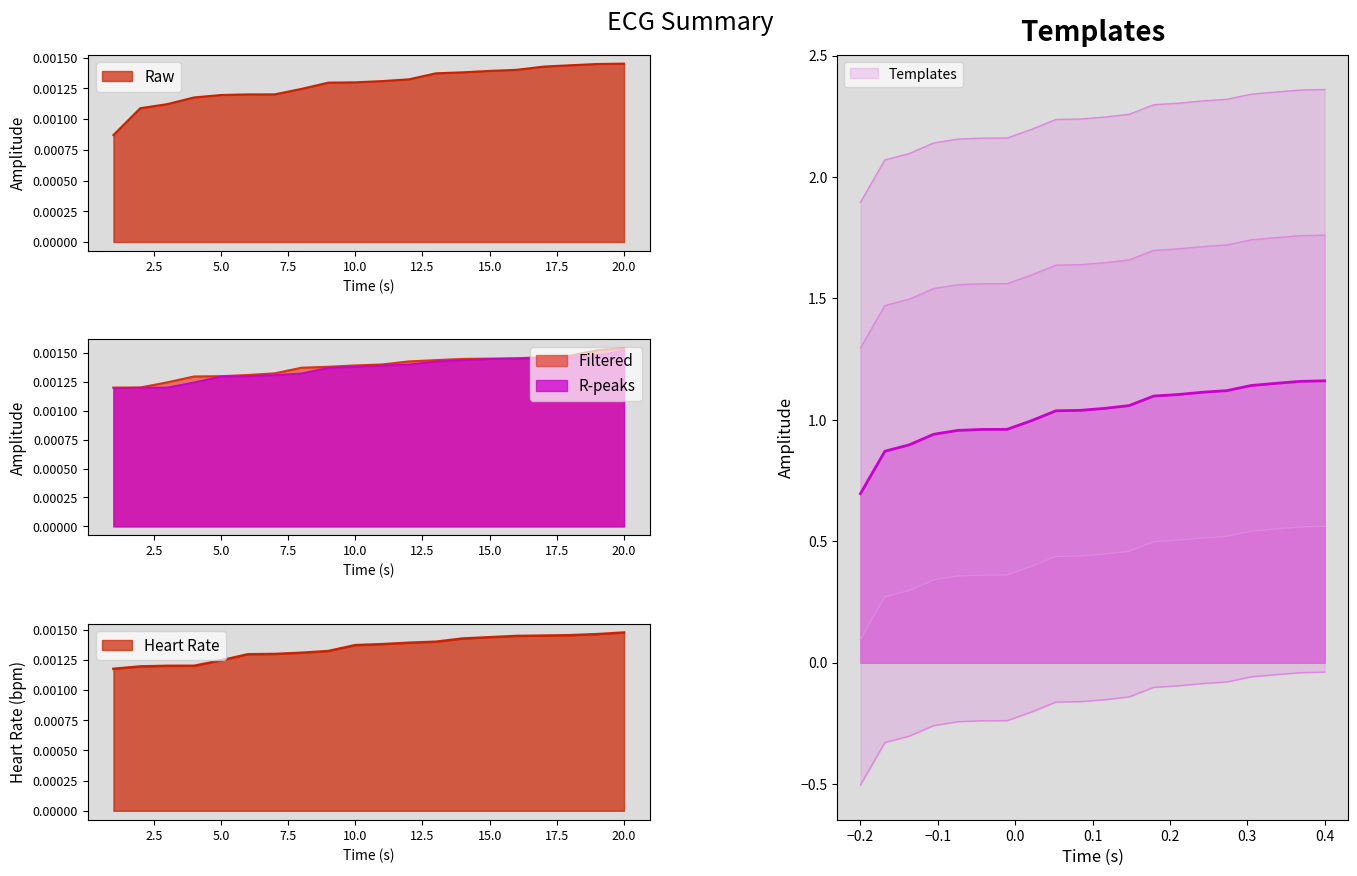

Rank the series by their average value, from lowest to highest.

Raw, Heart Rate, R-peaks, Filtered